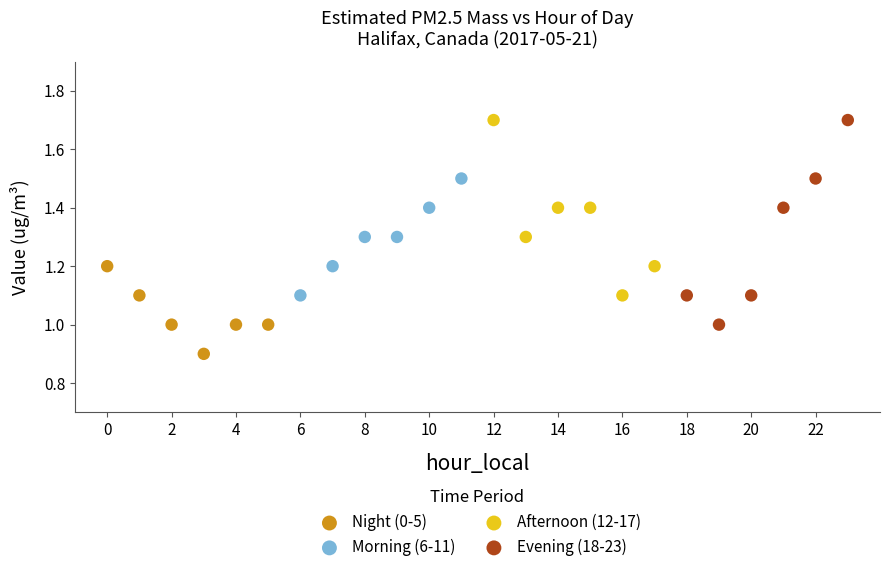

Which series reaches the minimum Y coordinate?

Night (0-5)